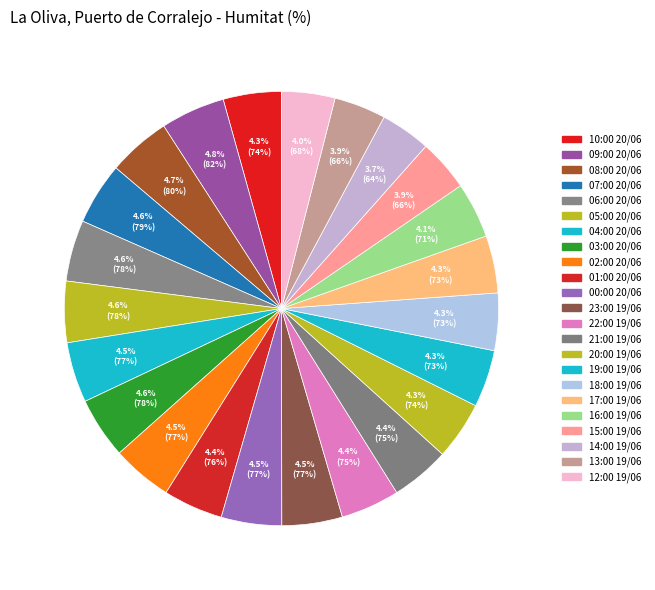

Which slice is the smallest?

14:00 19/06